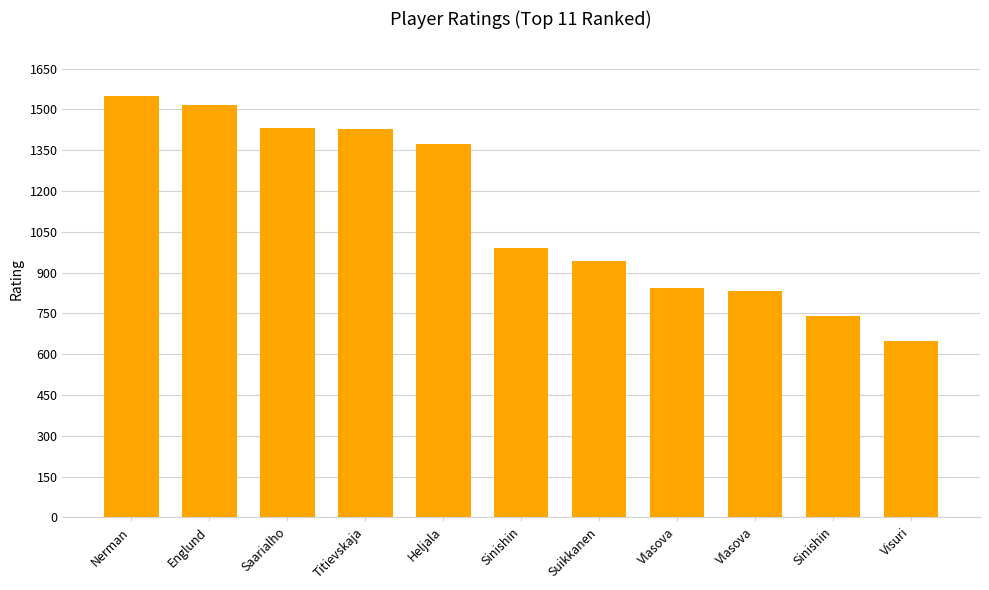

What is the sum of all values?

12293